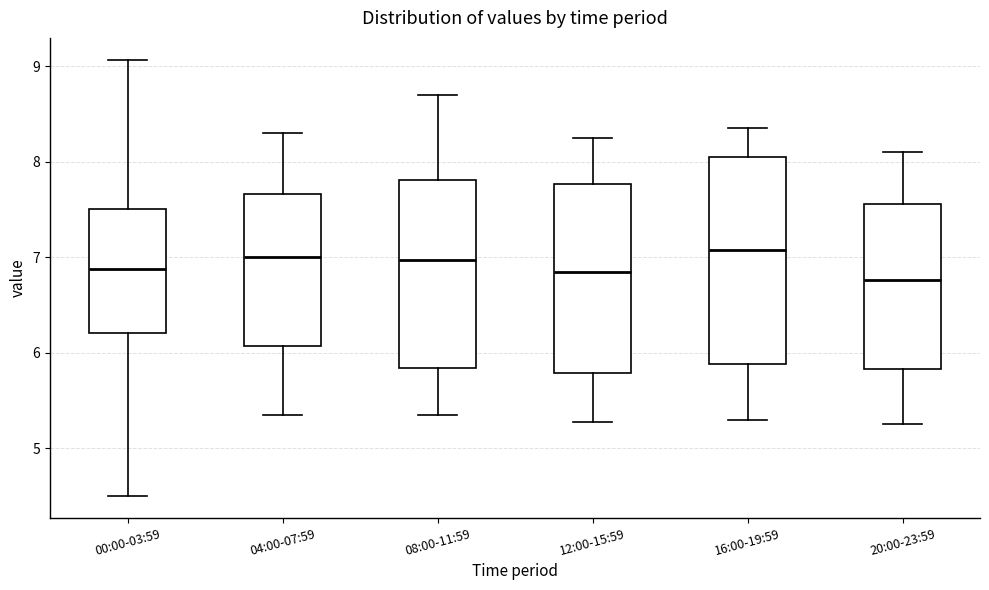

Where does the lower whisker of the box for 00:00-03:59 end on the y-axis? The values are not printed on the chart, so give them approximately, as read against the axis.

4.5